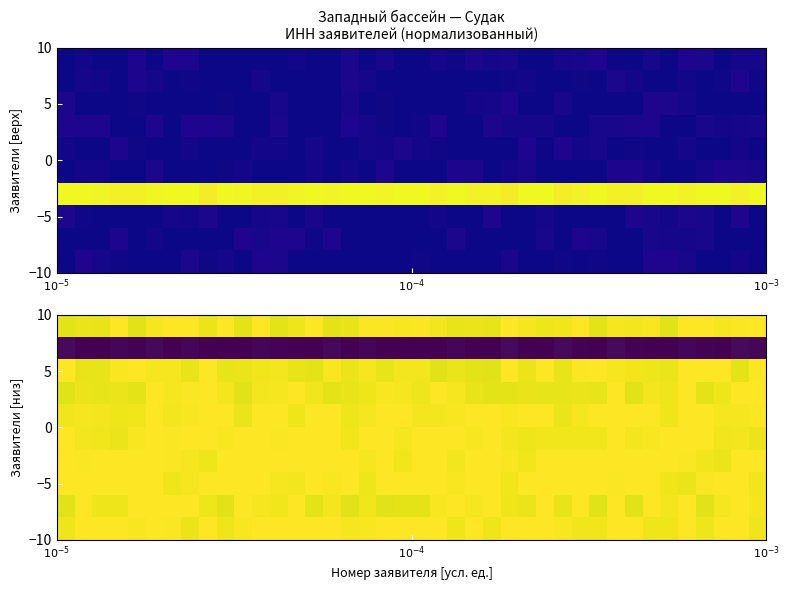

How many data points does each series have?

40